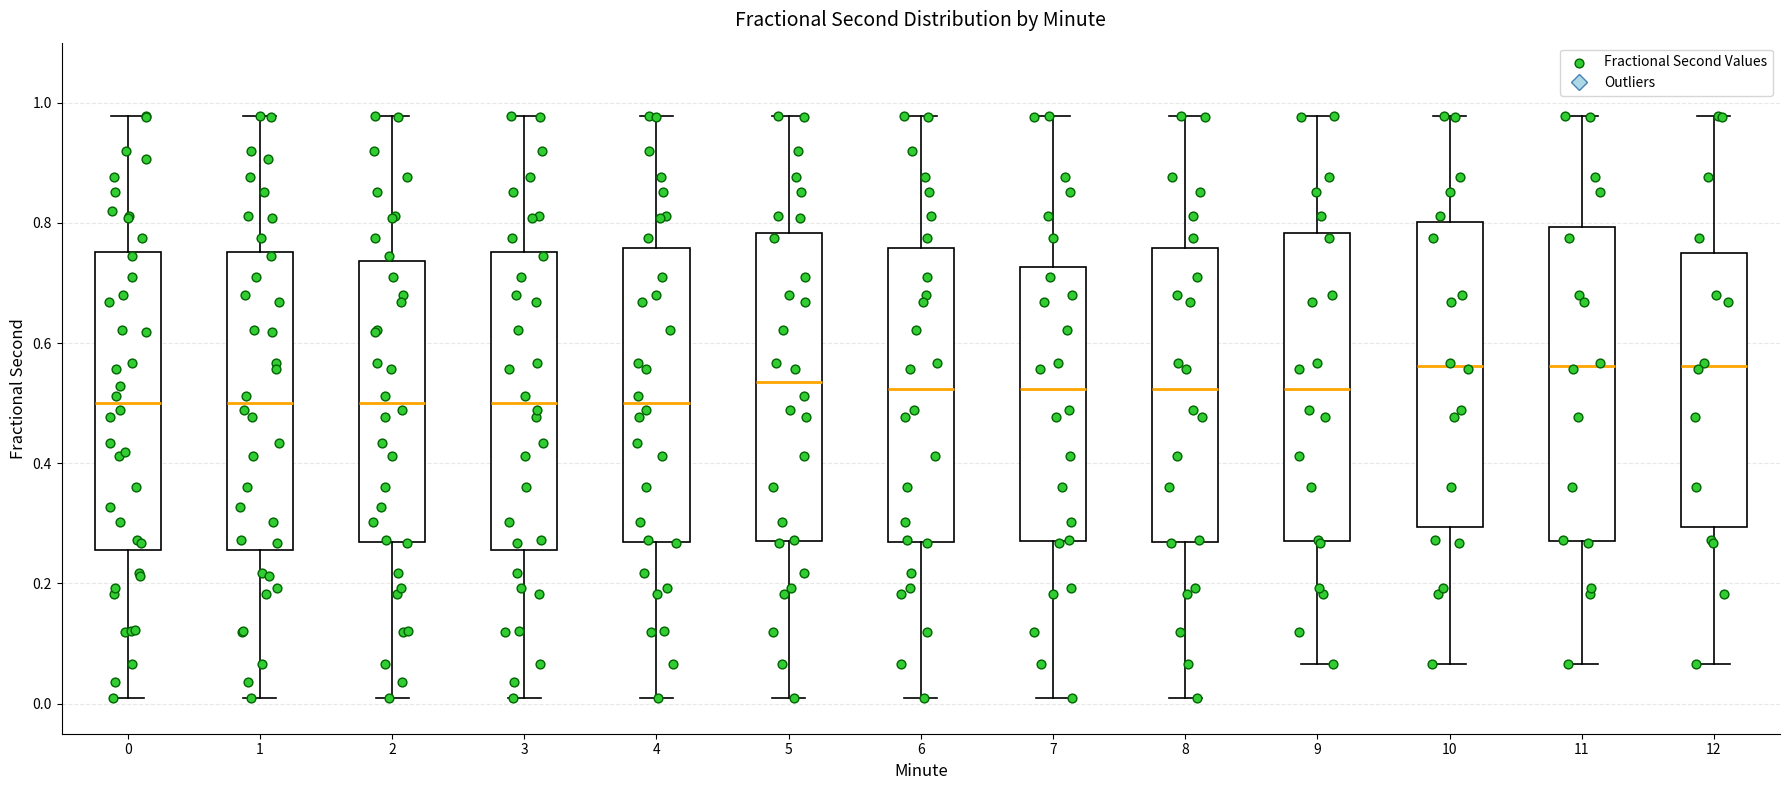

Reading left to right, transcribe this box plot: for each box, give where its median line is, the range the box spans, and where its two whiskers end, as read against the y-axis. The values are not printed on the chart, so give them approximately, as read against the axis.

0: median 0.50, box 0.26 to 0.76, whiskers 0.00 to 0.98
1: median 0.50, box 0.26 to 0.76, whiskers 0.00 to 0.98
2: median 0.50, box 0.26 to 0.74, whiskers 0.00 to 0.98
3: median 0.50, box 0.26 to 0.76, whiskers 0.00 to 0.98
4: median 0.50, box 0.26 to 0.76, whiskers 0.00 to 0.98
5: median 0.54, box 0.28 to 0.78, whiskers 0.00 to 0.98
6: median 0.52, box 0.26 to 0.76, whiskers 0.00 to 0.98
7: median 0.52, box 0.28 to 0.72, whiskers 0.00 to 0.98
8: median 0.52, box 0.26 to 0.76, whiskers 0.00 to 0.98
9: median 0.52, box 0.28 to 0.78, whiskers 0.06 to 0.98
10: median 0.56, box 0.30 to 0.80, whiskers 0.06 to 0.98
11: median 0.56, box 0.28 to 0.80, whiskers 0.06 to 0.98
12: median 0.56, box 0.30 to 0.76, whiskers 0.06 to 0.98